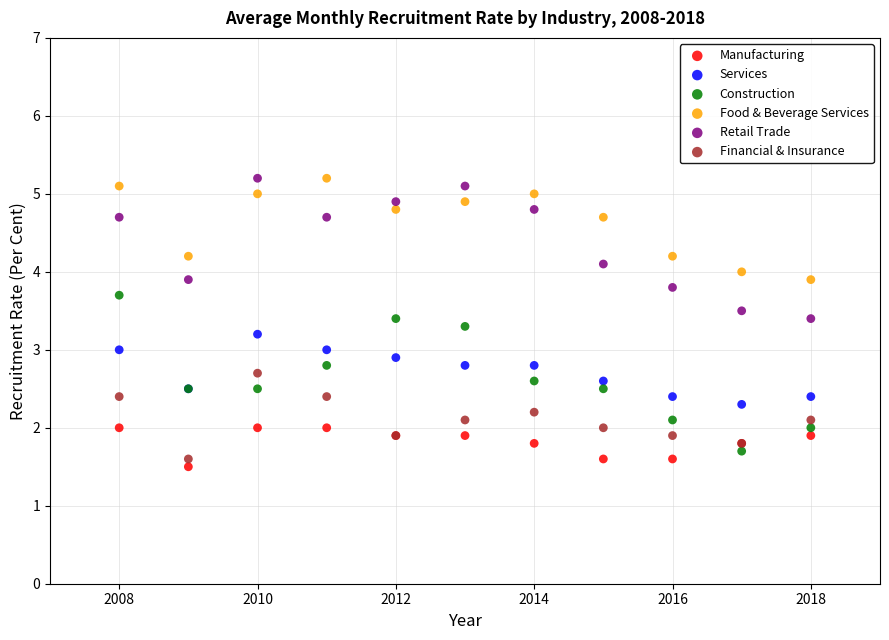

What are all the series names shown in the legend?

Manufacturing, Services, Construction, Food & Beverage Services, Retail Trade, Financial & Insurance